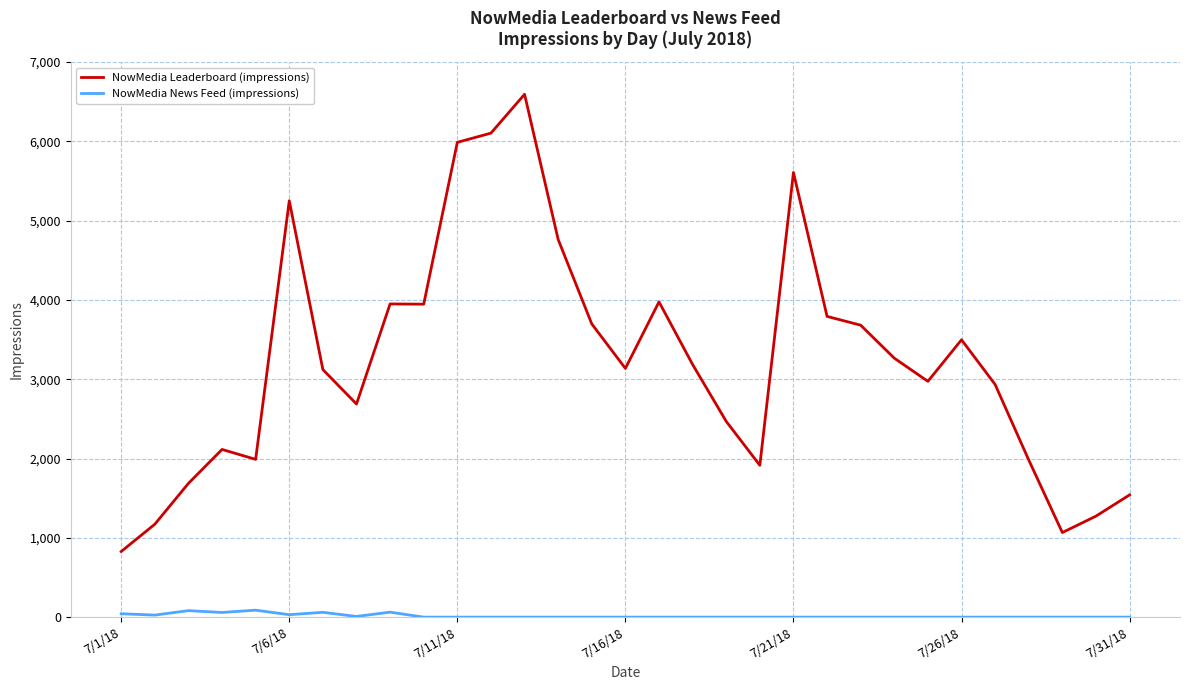

Rank the series by their average value, from highest to lowest.

NowMedia Leaderboard (impressions), NowMedia News Feed (impressions)